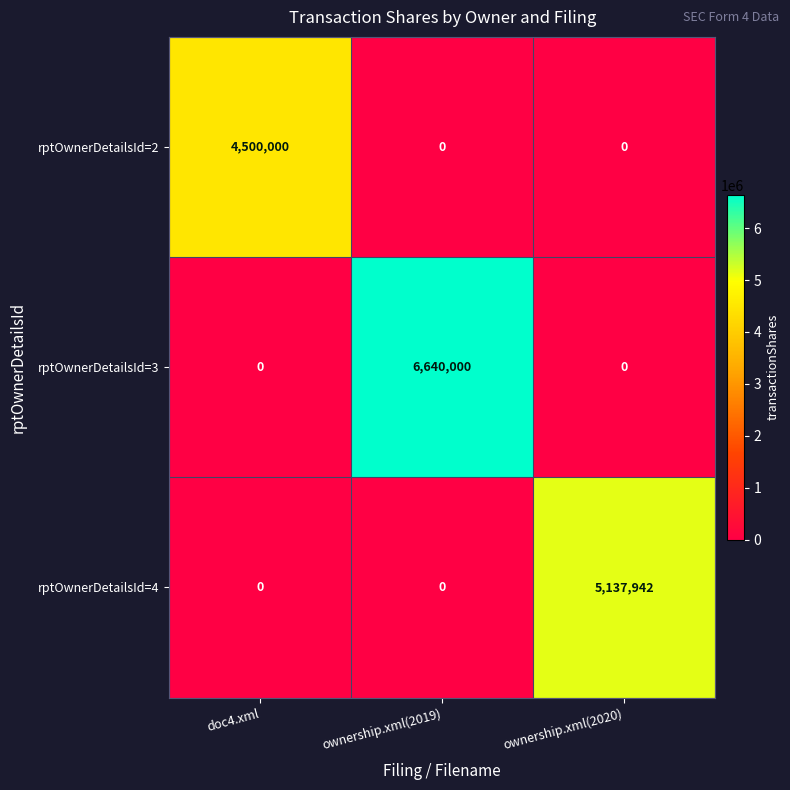

What is the difference between the highest and lowest values at ownership.xml(2020)?

5137942